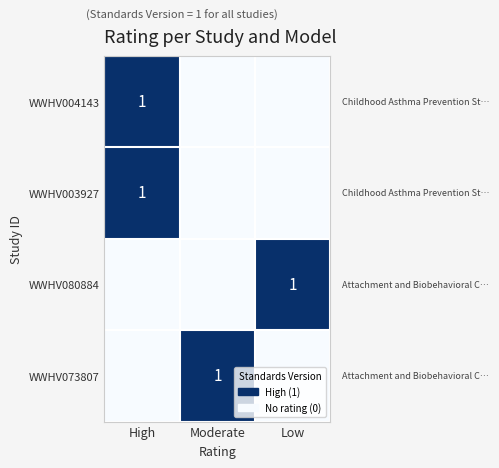

True or false: WWHV073807 has a value of 1 at Moderate.

True